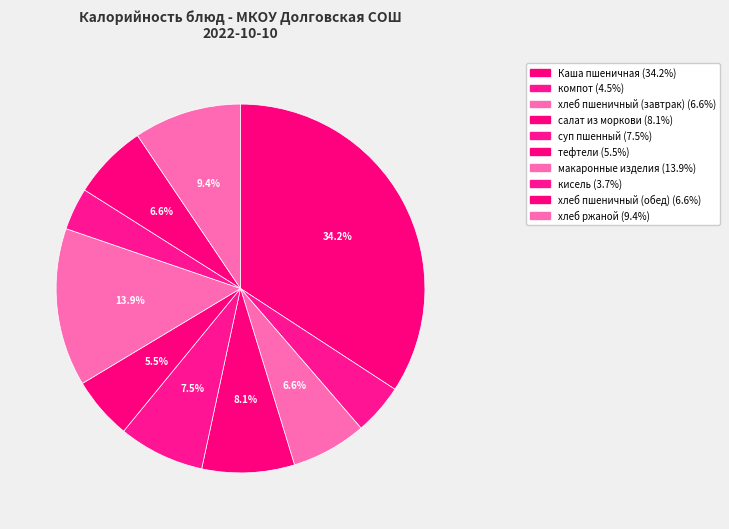

Approximately how many times larger is the value at хлеб пшеничный (обед) compared to тефтели?

1.2